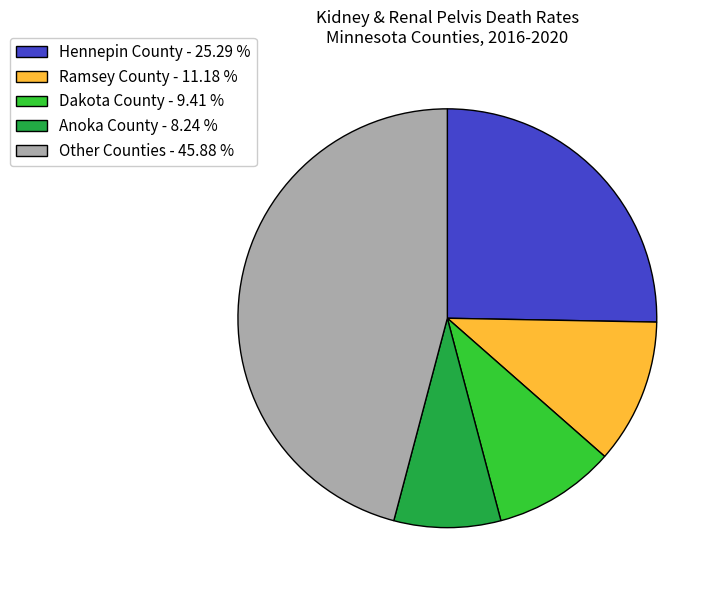

What is the smallest slice in the pie chart?

Anoka County - 8.24 %